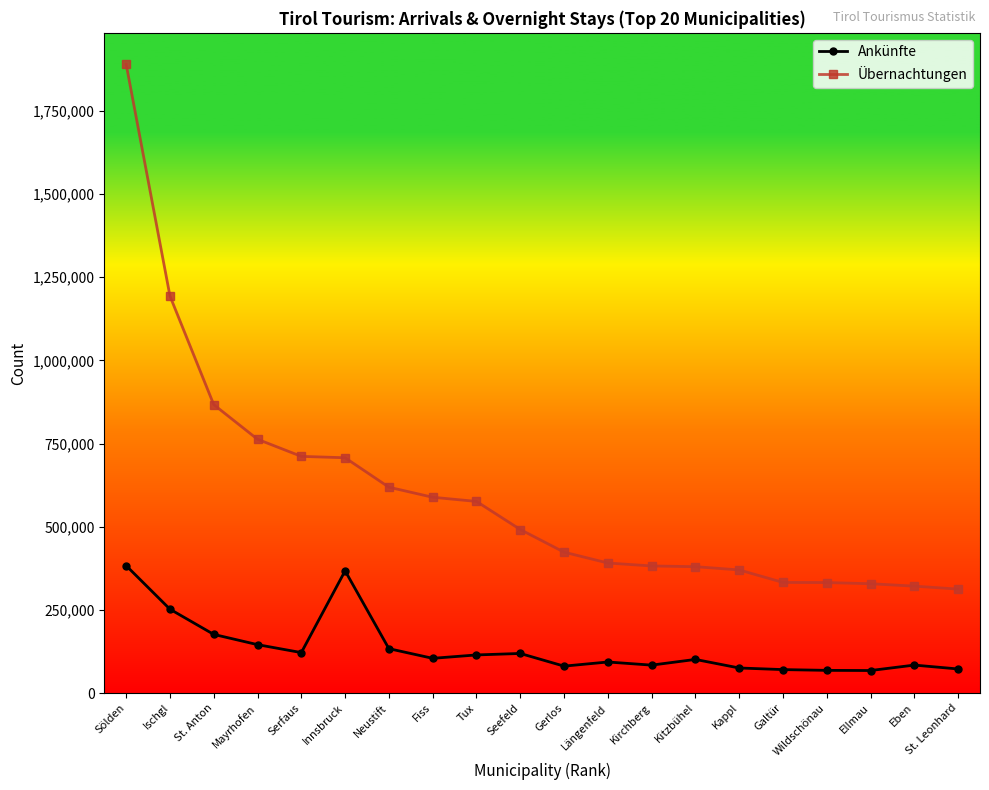

True or false: Übernachtungen and Ankünfte cross at least once.

False